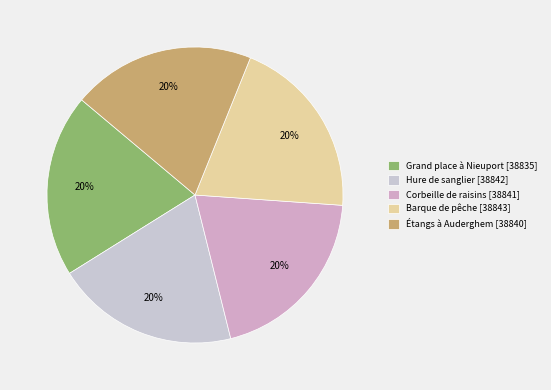

Is there a majority slice in this chart?

No